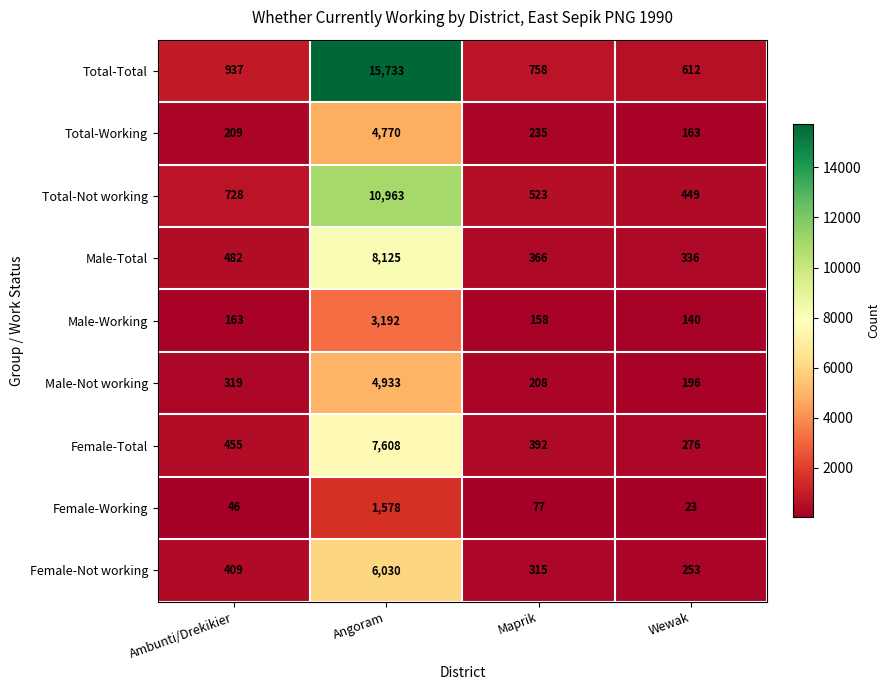

What is the spread (max minus min) of values at Ambunti/Drekikier?

891